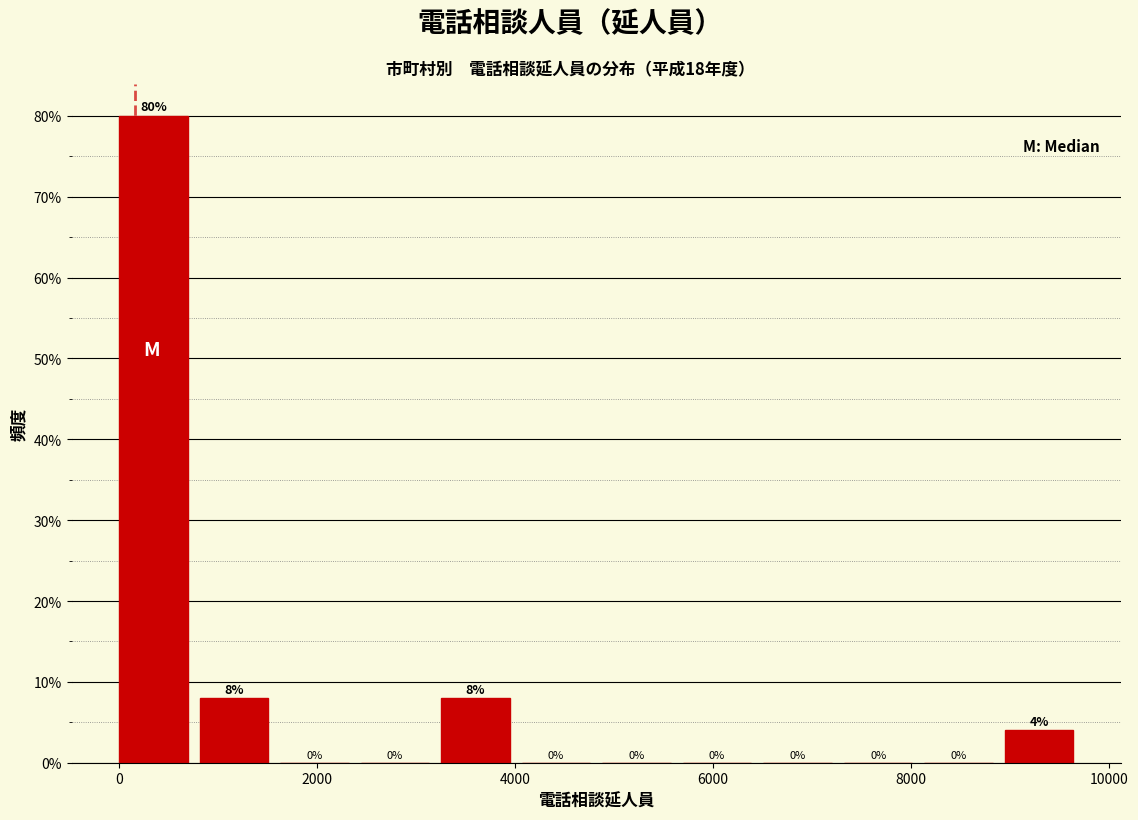

Reading left to right, list every bar in this chart as the range it spans on the x-axis followed by its height. The bar edges are not printed on the chart, so give them approximately, as read against the axis.

0 to 800: 80
800 to 1600: 8
1600 to 2400: 0
2400 to 3200: 0
3200 to 4000: 8
4000 to 4800: 0
4800 to 5600: 0
5600 to 6600: 0
6600 to 7400: 0
7400 to 8200: 0
8200 to 9000: 0
9000 to 9800: 4